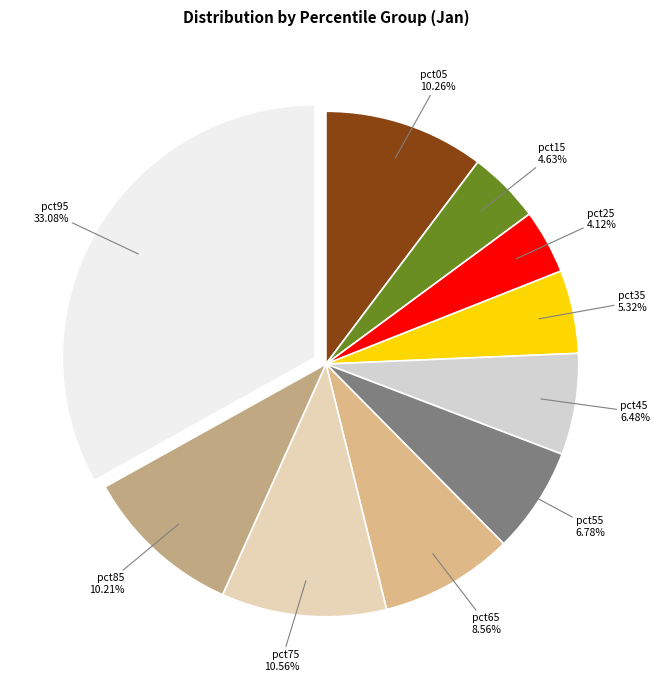

Count the number of slices in the pie.

10